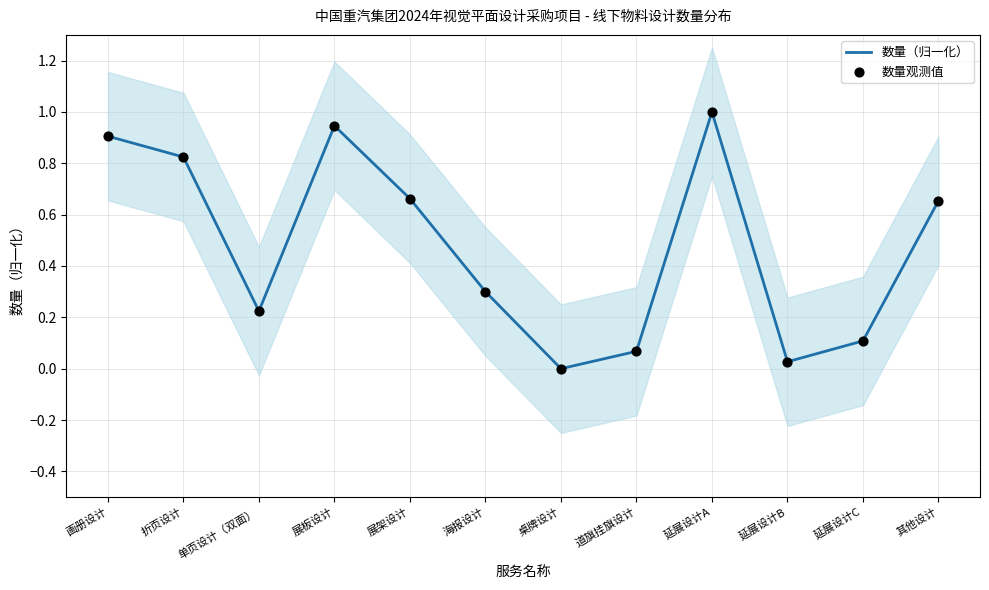

Is the value of 数量观测值 at 道旗挂旗设计 greater than the value of 数量（归一化） at 海报设计?

No